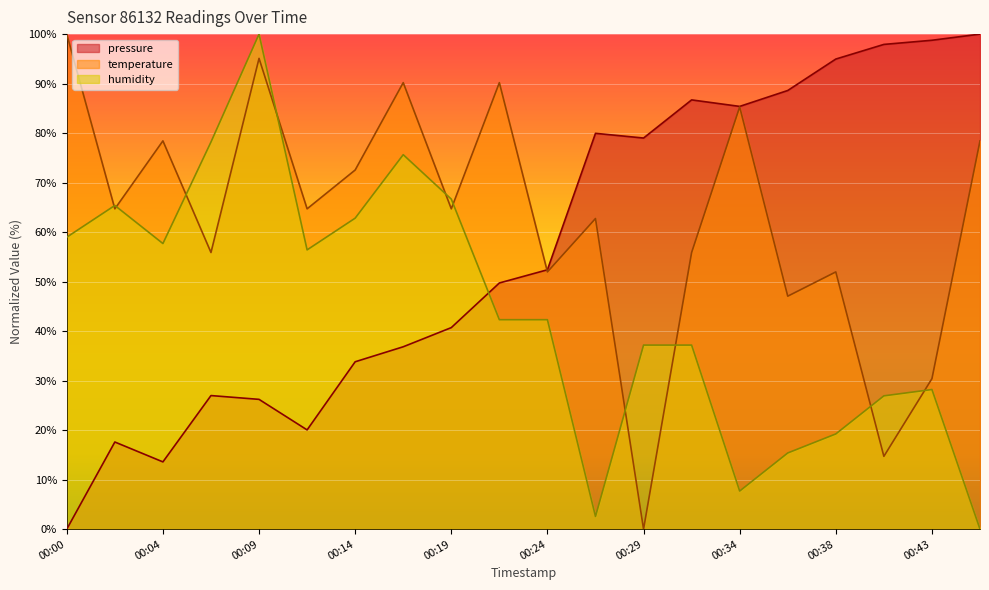

How many series are shown in this chart?

3